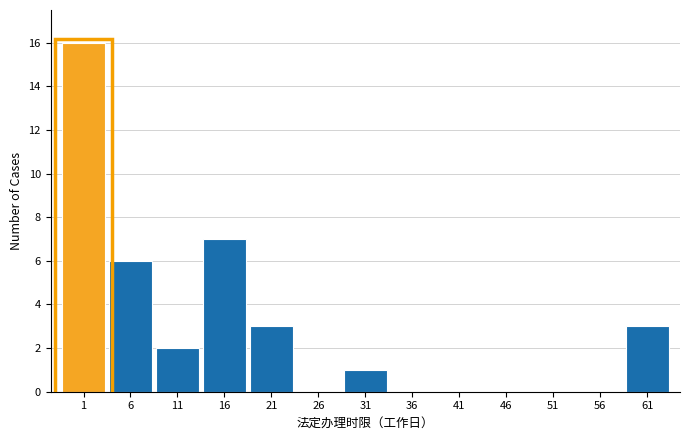

Reading left to right, list all the values displayed in this chart.

1=16	6=6	11=2	16=7	21=3	26=0	31=1	36=0	41=0	46=0	51=0	56=0	61=3